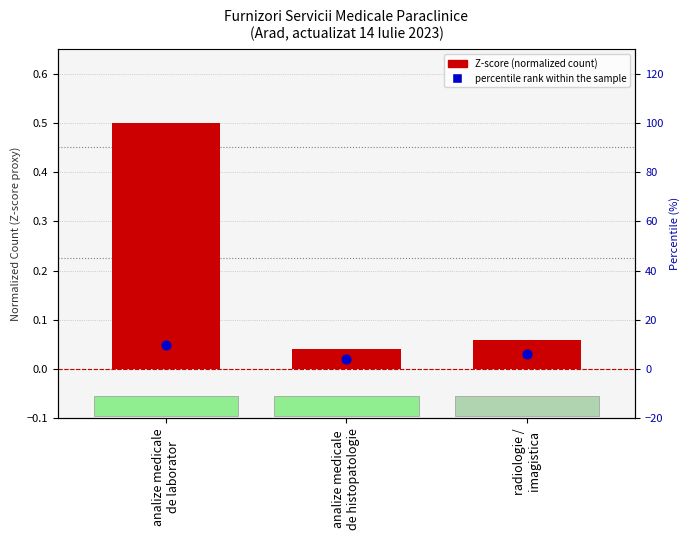

Is the value of percentile rank within the sample at analize medicale
de laborator greater than the value of Z-score (normalized count) at analize medicale
de laborator?

No